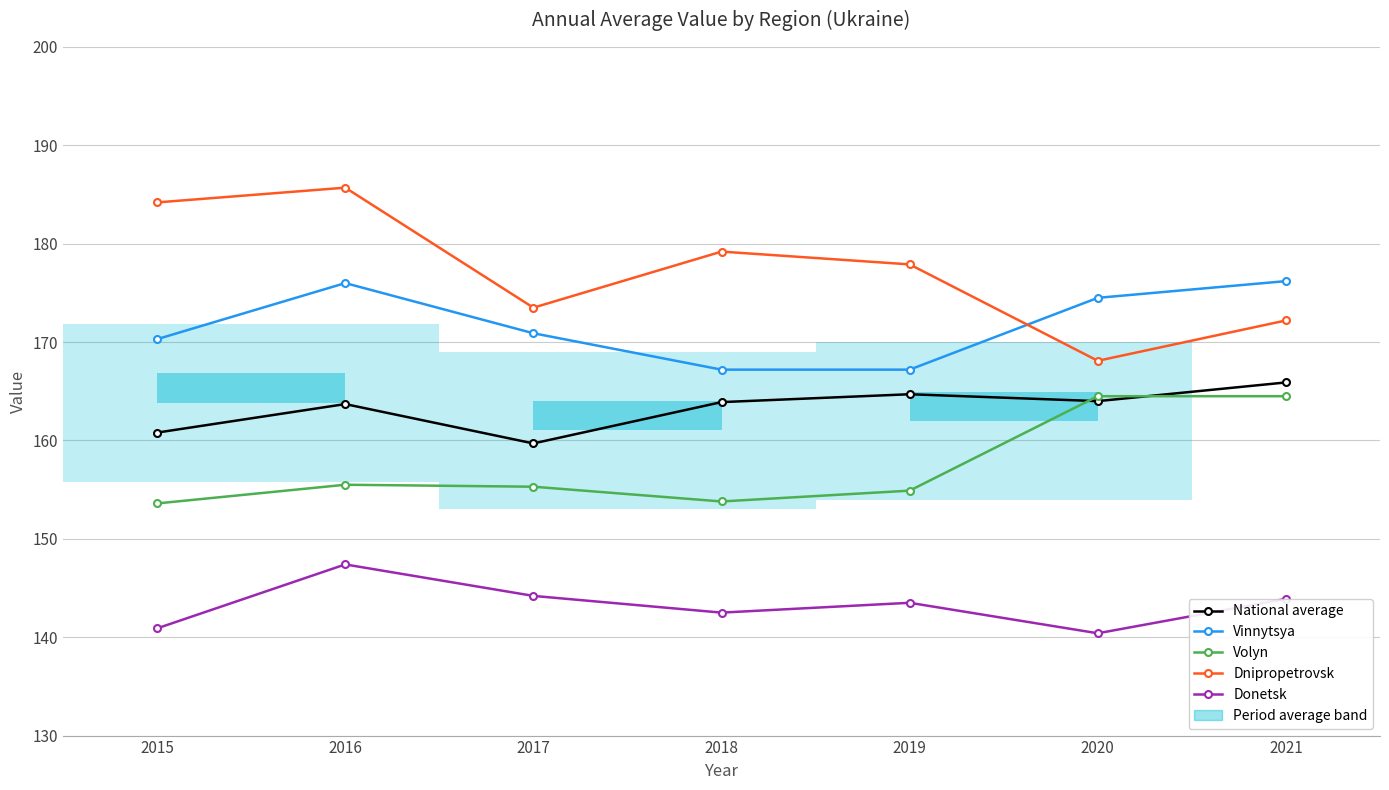

The Volyn series shows 75.1 at 2021. True or false?

False